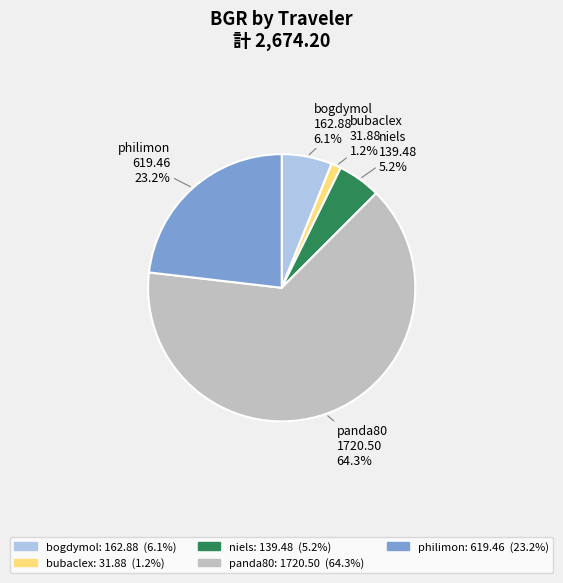

What percentage is the panda80 slice, to the nearest percent?

64%